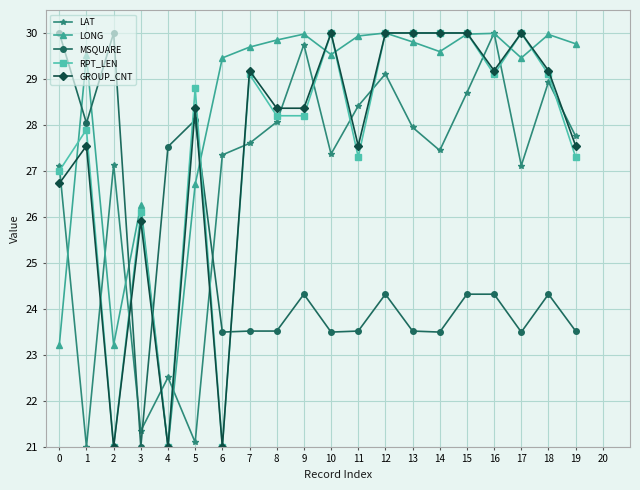

What is the value of the MSQUARE point at the 15th from the left?

23.5